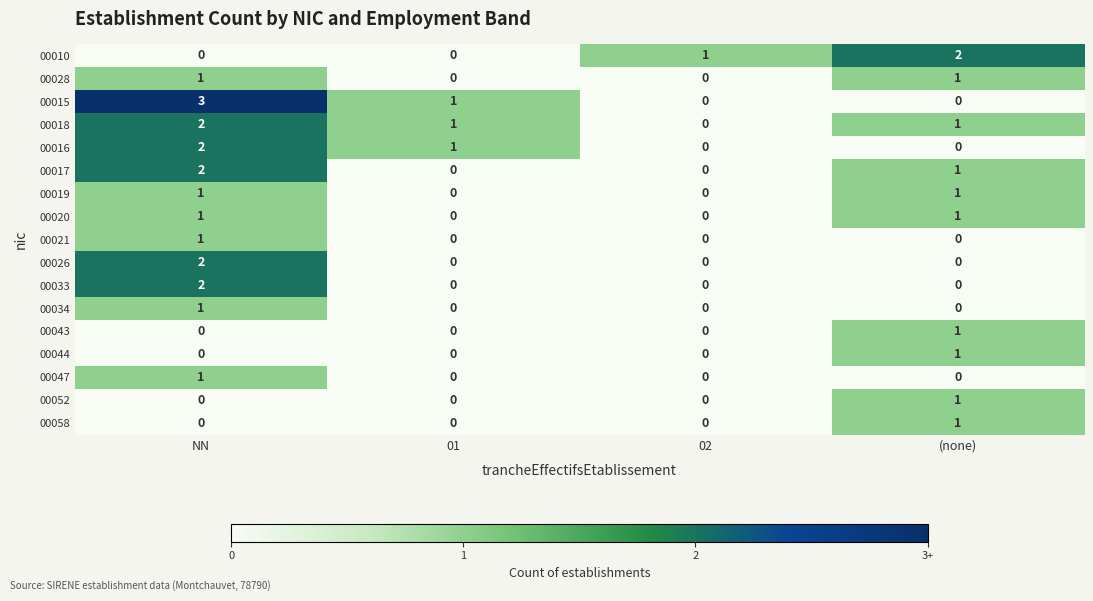

The value of 00019 at 01 is 1. True or false?

False